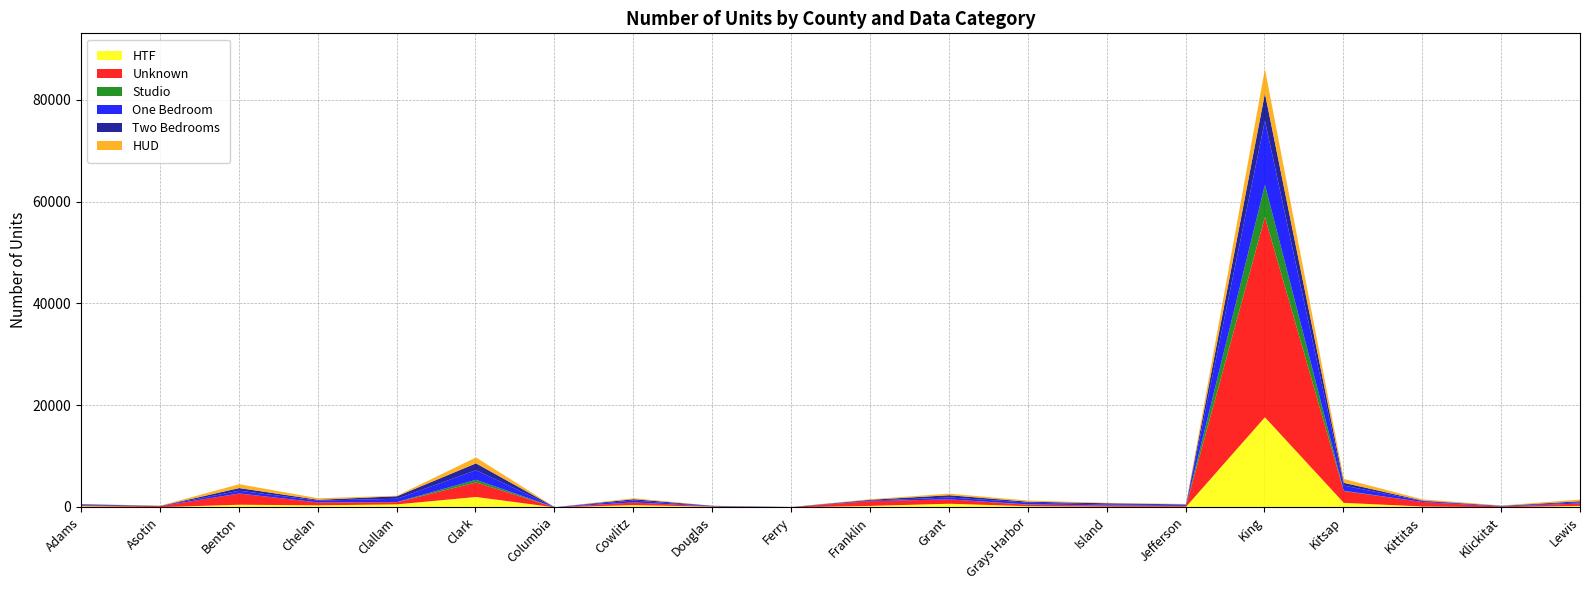

At which category is the sum across all series the highest?

King